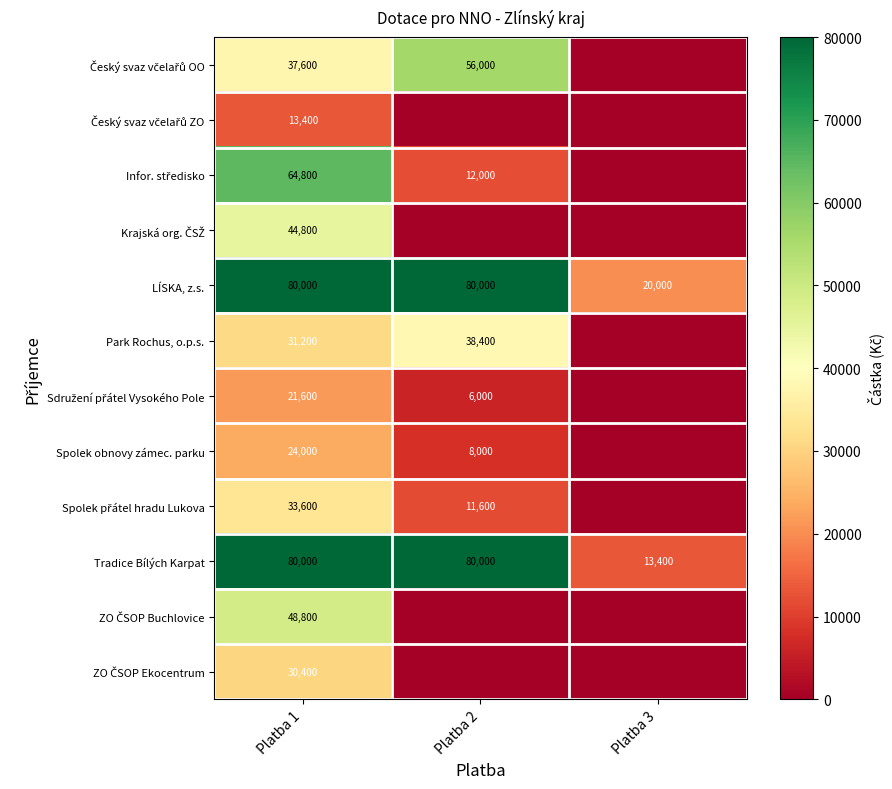

Is it true that LÍSKA, z.s. equals 80000 at Platba 1?

True